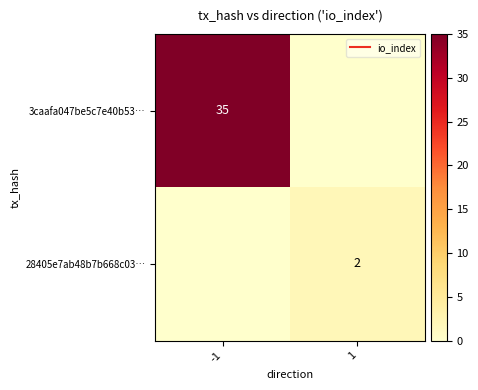

Which series has the largest total across all categories?

3caafa047be5c7e40b53…